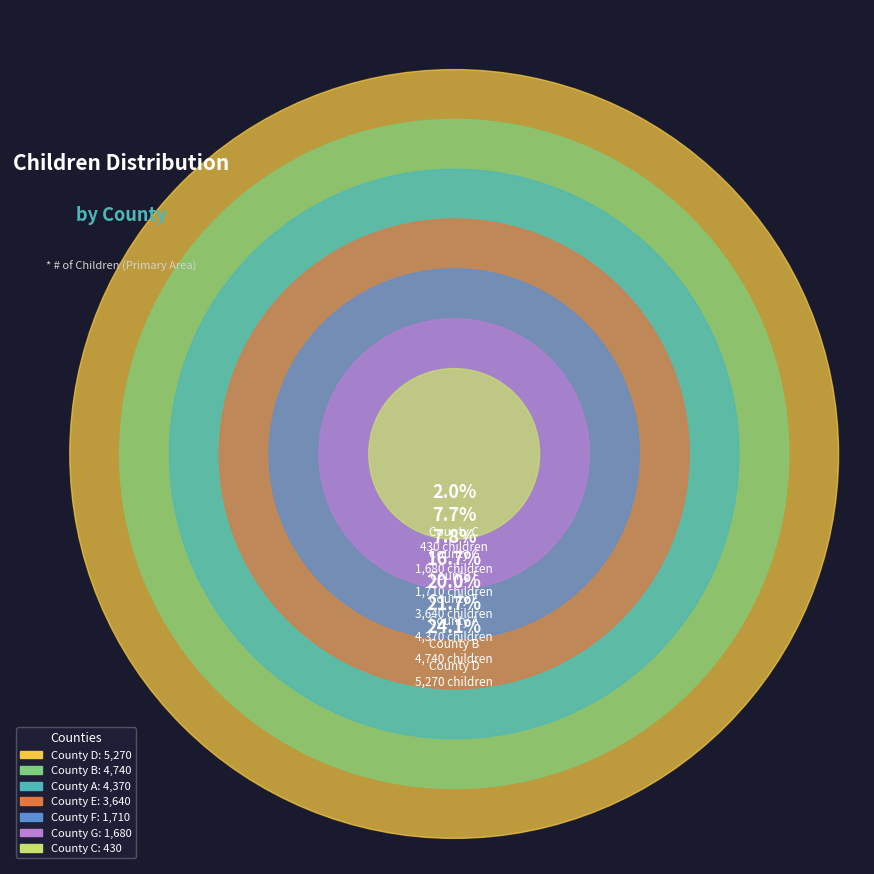

What is the ratio of the value at County F to the value at County A?

0.4